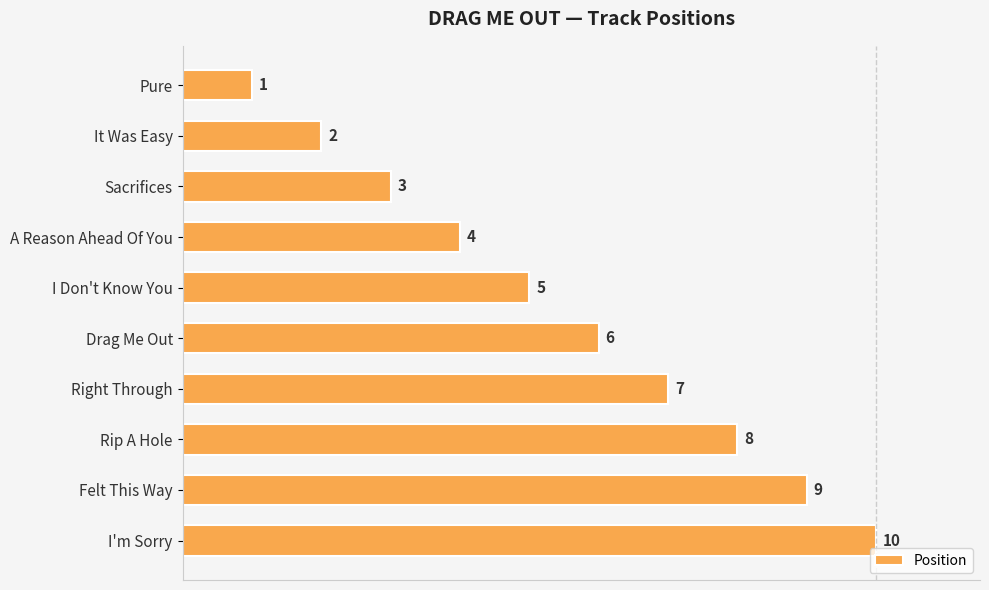

True or false: the data shows 5 at Felt This Way.

False